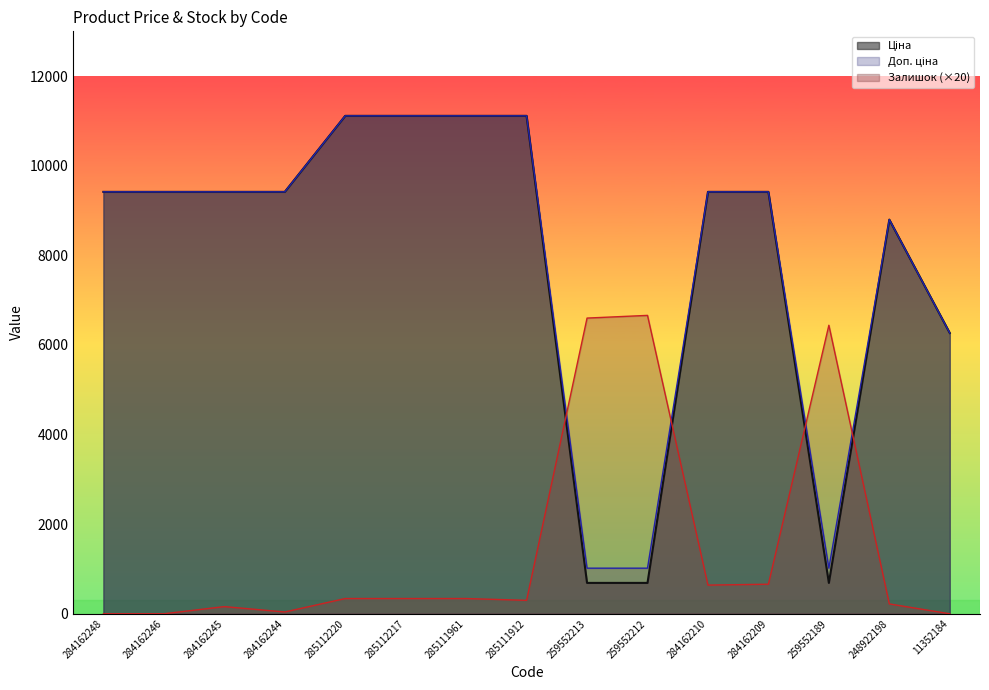

What is the average value of the Ціна series?

7872.5